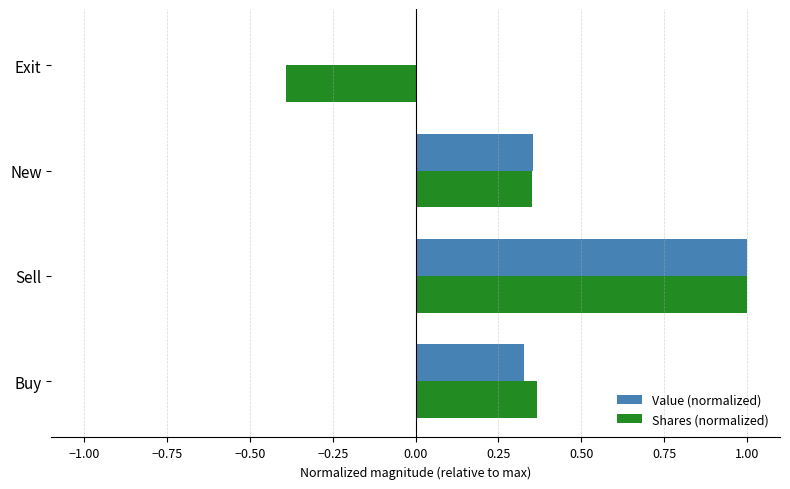

What is the total value across all series at Sell?

2.0